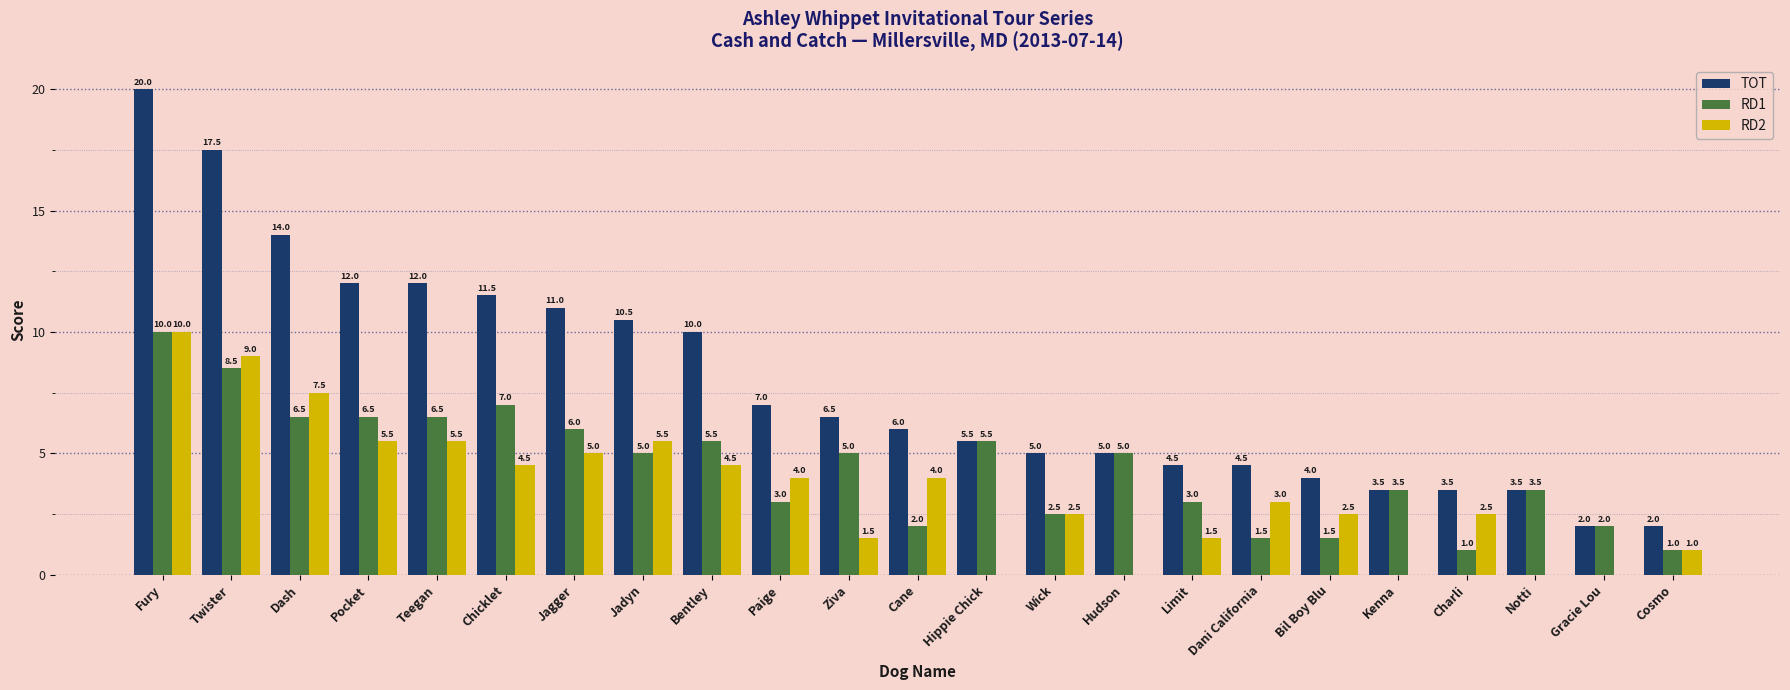

Reading left to right, what are all the values shown in this chart?

TOT: Fury=20.0	Twister=17.5	Dash=14.0	Pocket=12.0	Teegan=12.0	Chicklet=11.5	Jagger=11.0	Jadyn=10.5	Bentley=10.0	Paige=7.0	Ziva=6.5	Cane=6.0	Hippie Chick=5.5	Wick=5.0	Hudson=5.0	Limit=4.5	Dani California=4.5	Bil Boy Blu=4.0	Kenna=3.5	Charli=3.5	Notti=3.5	Gracie Lou=2.0	Cosmo=2.0
RD1: Fury=10.0	Twister=8.5	Dash=6.5	Pocket=6.5	Teegan=6.5	Chicklet=7.0	Jagger=6.0	Jadyn=5.0	Bentley=5.5	Paige=3.0	Ziva=5.0	Cane=2.0	Hippie Chick=5.5	Wick=2.5	Hudson=5.0	Limit=3.0	Dani California=1.5	Bil Boy Blu=1.5	Kenna=3.5	Charli=1.0	Notti=3.5	Gracie Lou=2.0	Cosmo=1.0
RD2: Fury=10.0	Twister=9.0	Dash=7.5	Pocket=5.5	Teegan=5.5	Chicklet=4.5	Jagger=5.0	Jadyn=5.5	Bentley=4.5	Paige=4.0	Ziva=1.5	Cane=4.0	Hippie Chick=0.0	Wick=2.5	Hudson=0.0	Limit=1.5	Dani California=3.0	Bil Boy Blu=2.5	Kenna=0.0	Charli=2.5	Notti=0.0	Gracie Lou=0.0	Cosmo=1.0